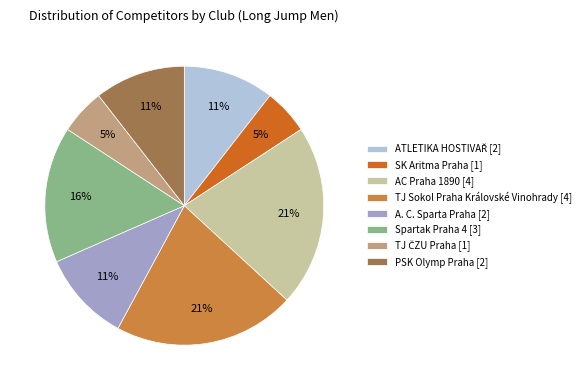

Is there a majority slice in this chart?

No